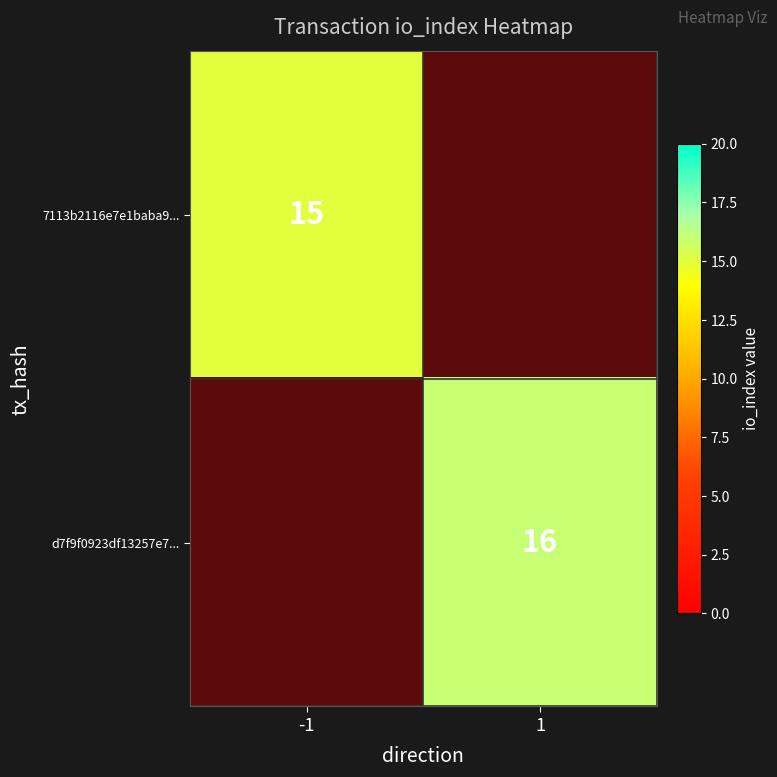

The d7f9f0923df13257e7... series shows 26 at 1. True or false?

False